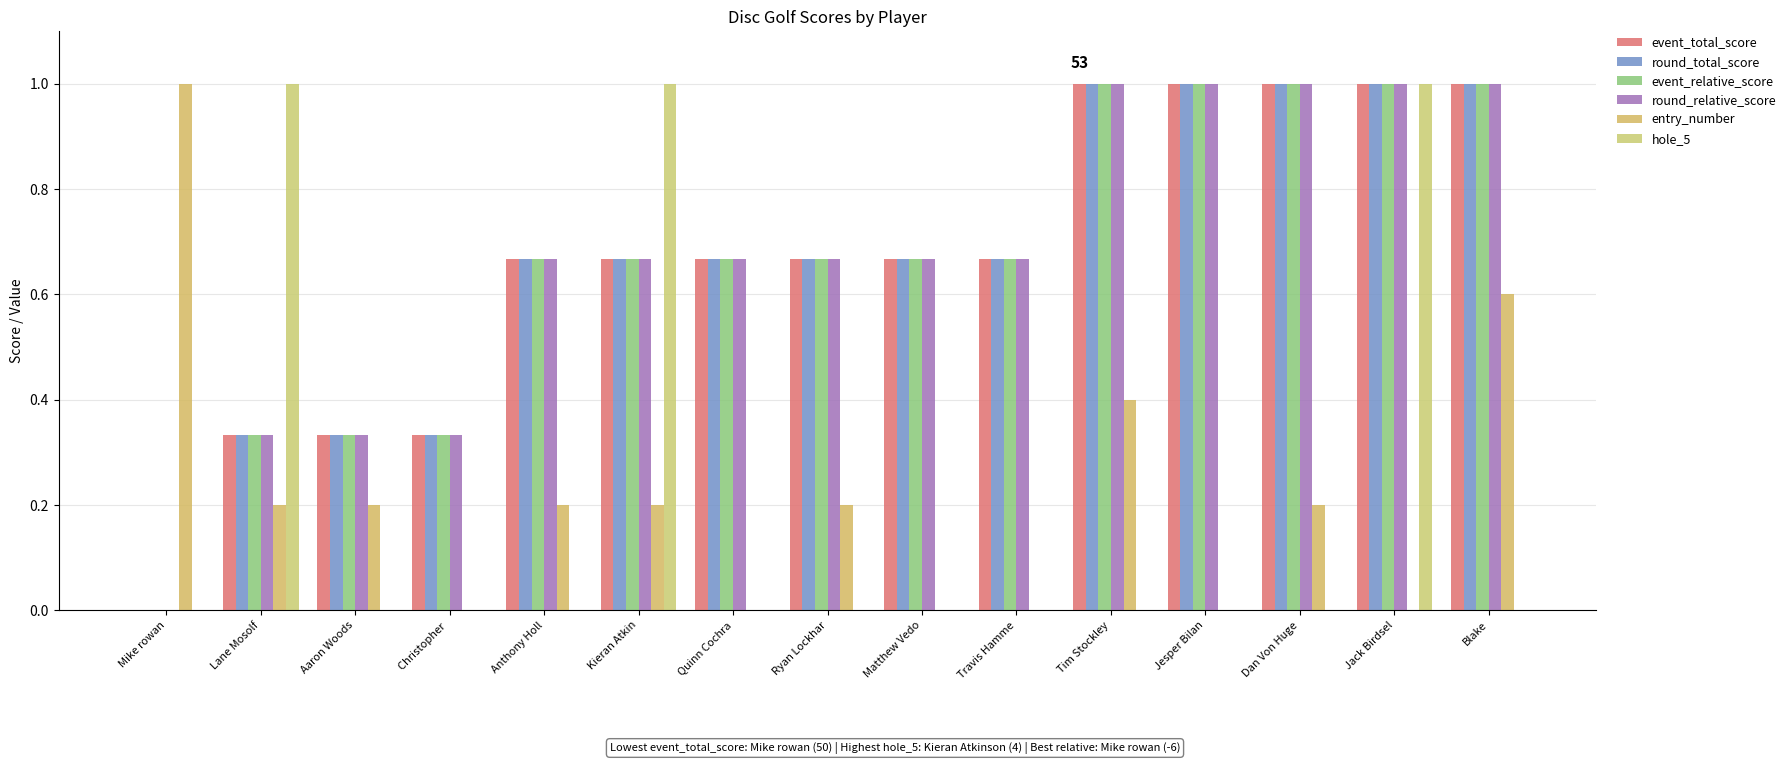

The value of event_relative_score at Ryan Lockhar is 1.0. True or false?

False